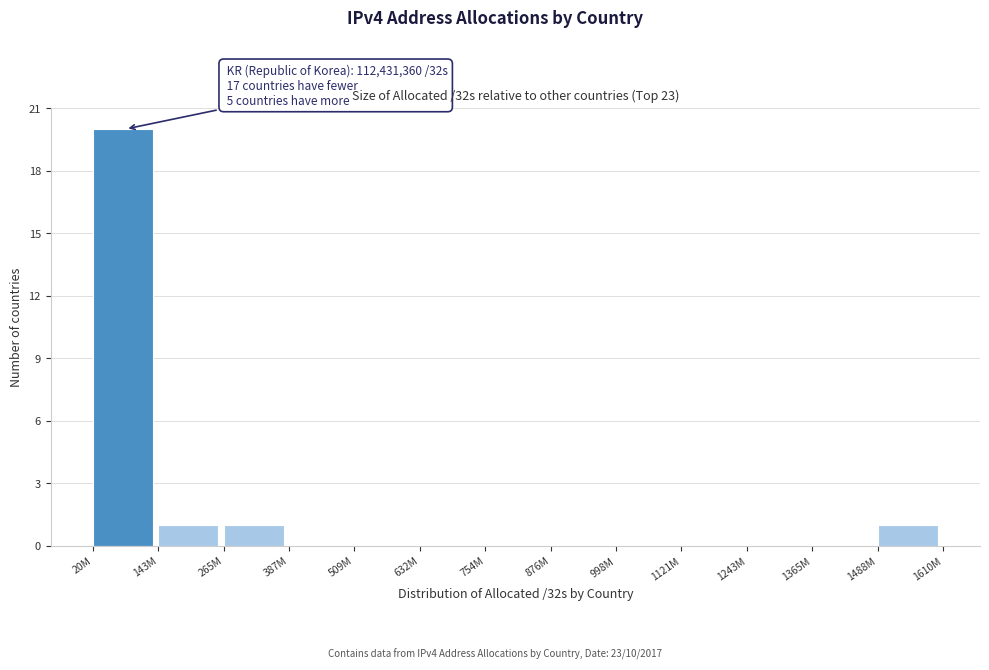

Reading left to right, what are all the values shown in this chart?

20M=20	143M=1	265M=1	387M=0	509M=0	632M=0	754M=0	876M=0	998M=0	1121M=0	1243M=0	1365M=0	1488M=1